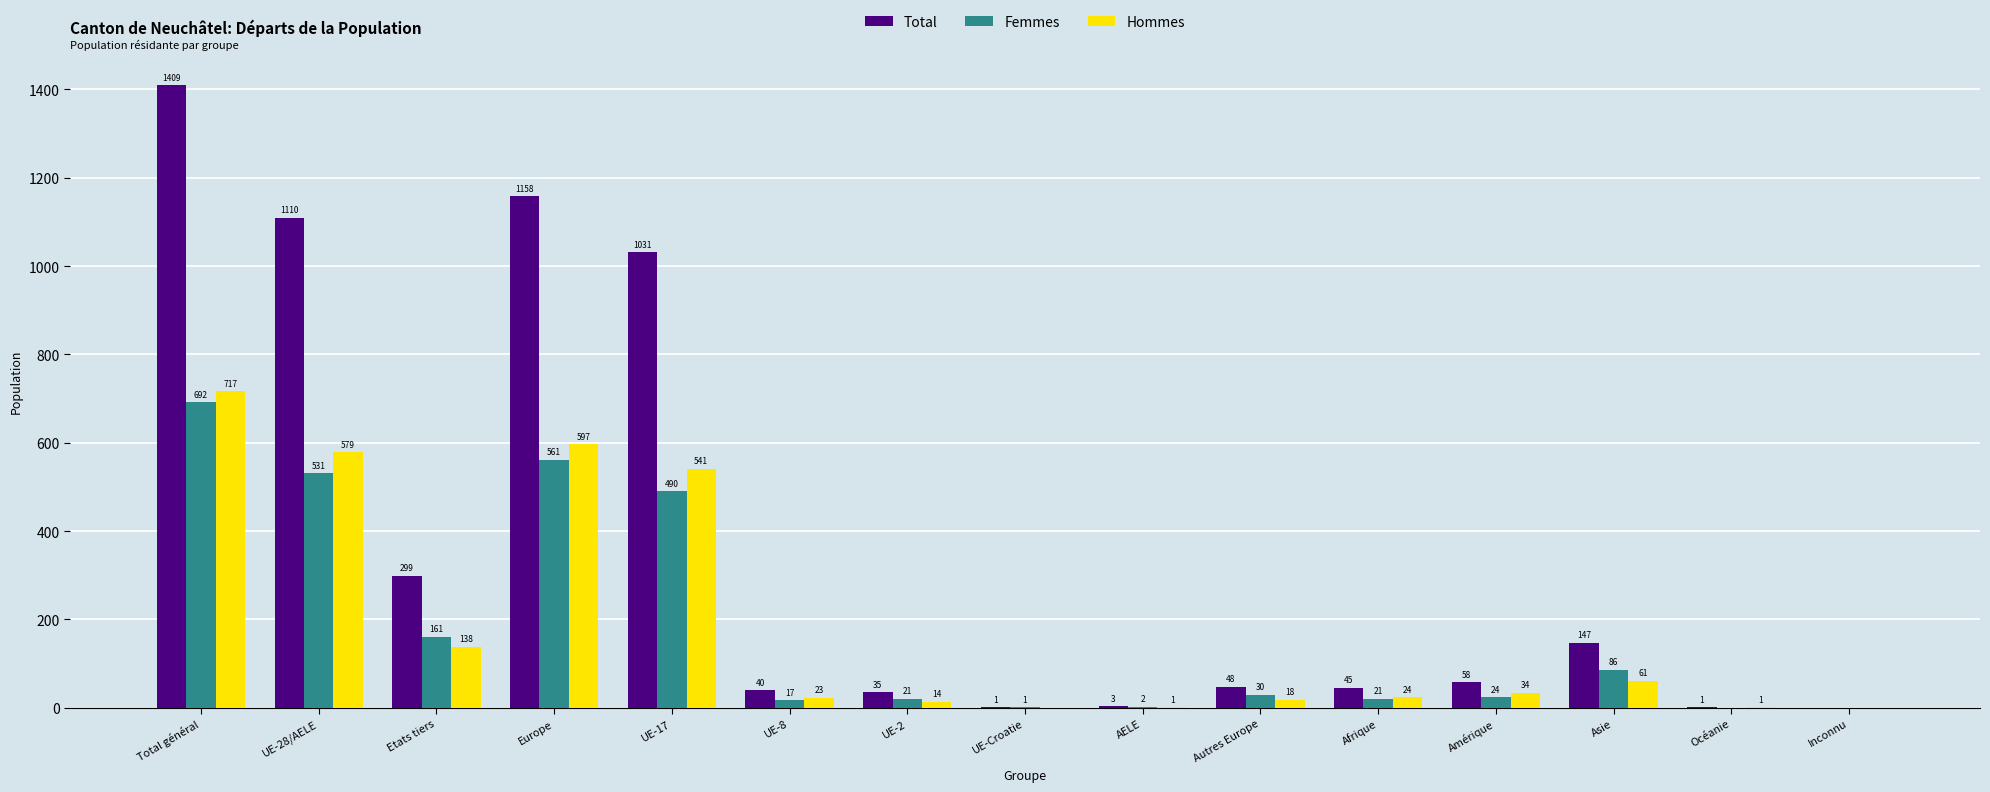

Reading left to right, transcribe all the data shown in this chart.

Total: Total général=1409	UE-28/AELE=1110	Etats tiers=299	Europe=1158	UE-17=1031	UE-8=40	UE-2=35	UE-Croatie=1	AELE=3	Autres Europe=48	Afrique=45	Amérique=58	Asie=147	Océanie=1	Inconnu=0
Femmes: Total général=692	UE-28/AELE=531	Etats tiers=161	Europe=561	UE-17=490	UE-8=17	UE-2=21	UE-Croatie=1	AELE=2	Autres Europe=30	Afrique=21	Amérique=24	Asie=86	Océanie=0	Inconnu=0
Hommes: Total général=717	UE-28/AELE=579	Etats tiers=138	Europe=597	UE-17=541	UE-8=23	UE-2=14	UE-Croatie=0	AELE=1	Autres Europe=18	Afrique=24	Amérique=34	Asie=61	Océanie=1	Inconnu=0